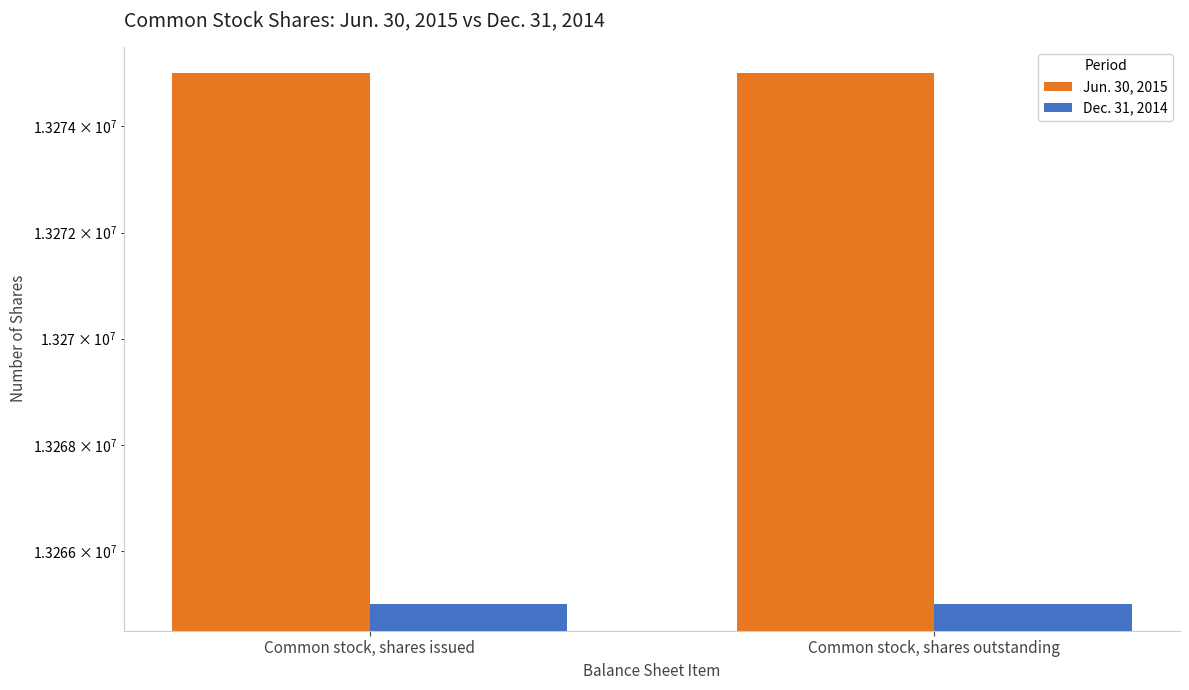

The value of Jun. 30, 2015 at Common stock, shares issued is 13275000. True or false?

True